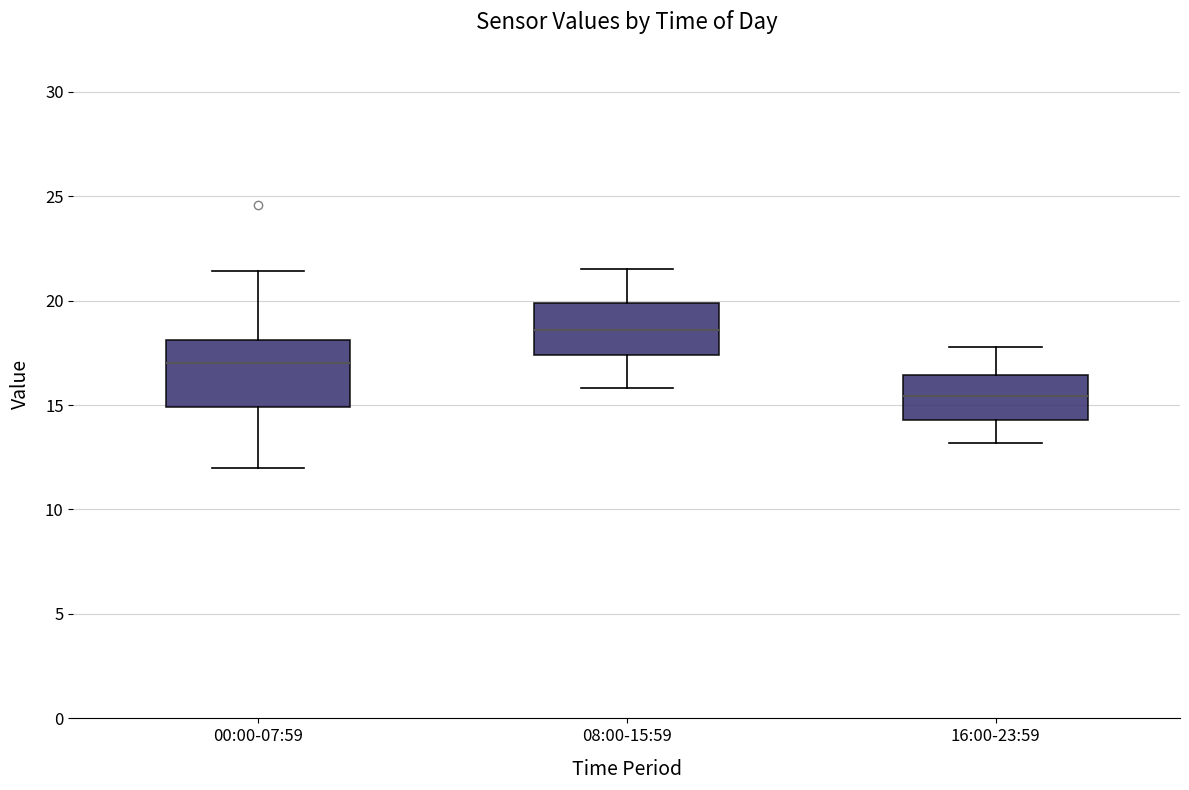

Reading left to right, read every box against the y-axis: the position of its median line, the range the box covers, and the ends of its whiskers. The values are not printed on the chart, so give them approximately, as read against the axis.

00:00-07:59: median 17.0, box 15.0 to 18.0, whiskers 12.0 to 21.5
08:00-15:59: median 18.5, box 17.5 to 20.0, whiskers 16.0 to 21.5
16:00-23:59: median 15.5, box 14.5 to 16.5, whiskers 13.0 to 18.0